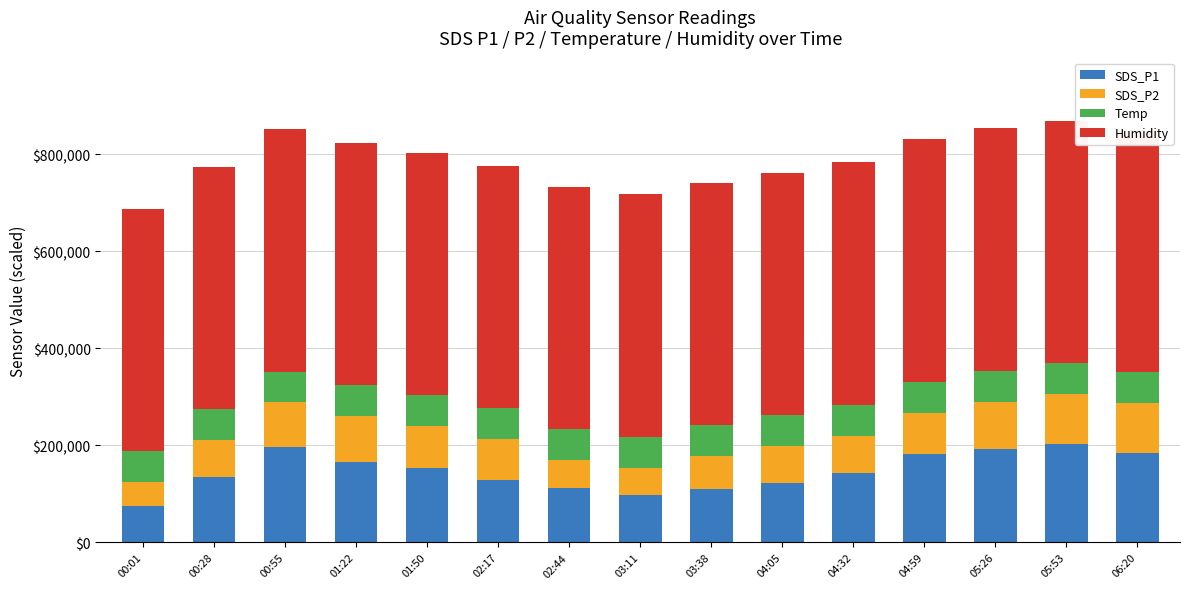

What is the average value of the SDS_P1 series?

146853.3